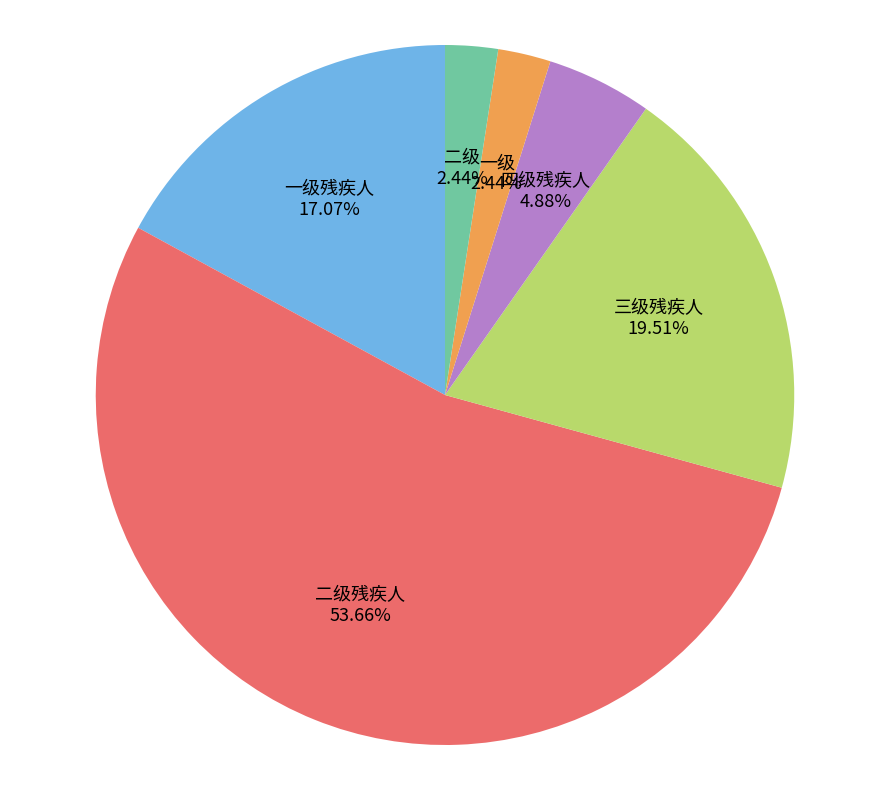

Which slice represents more than half of the pie?

二级残疾人